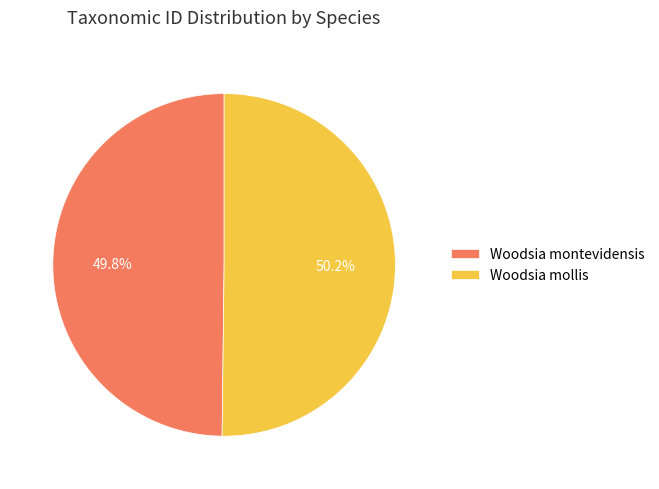

True or false: Woodsia montevidensis accounts for 50% of the total.

True